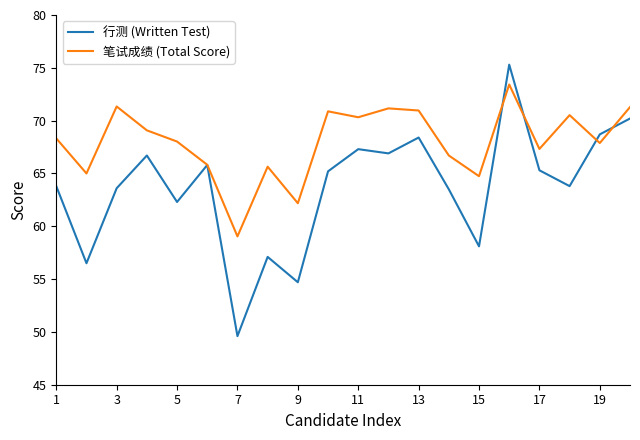

What is the greatest value displayed?

75.3